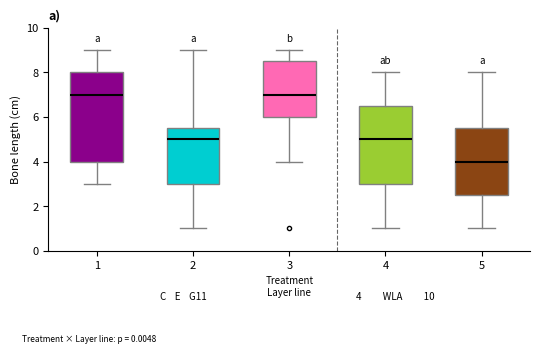

Which box's median line is the lowest?

5